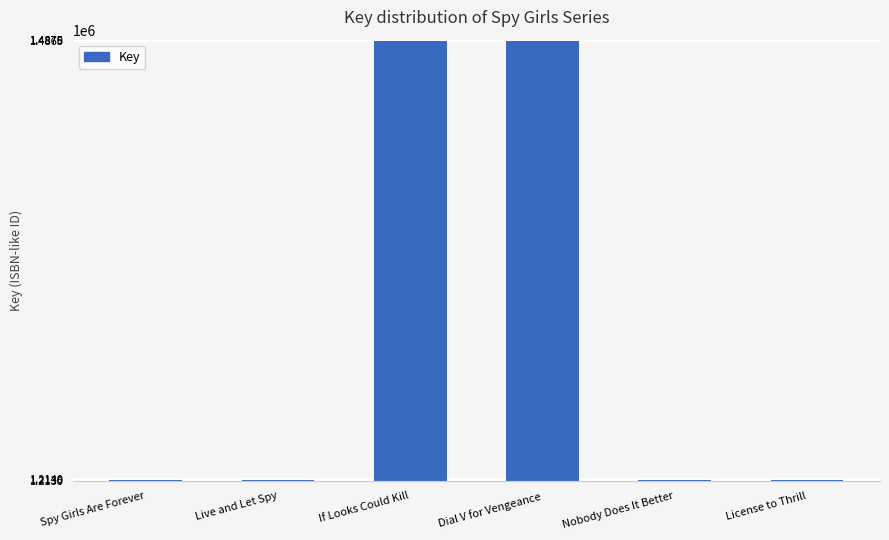

Are the bars horizontal?

No